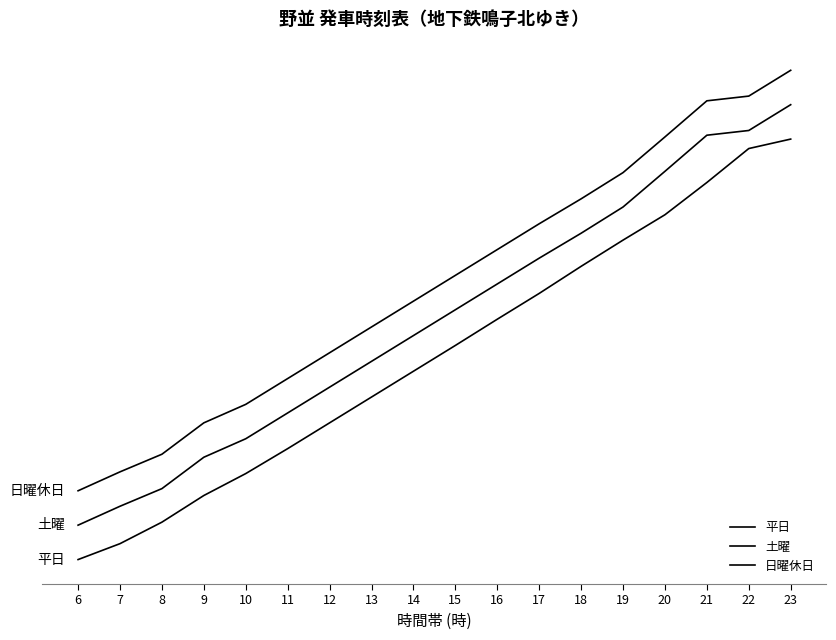

Does the chart have visible grid lines?

No